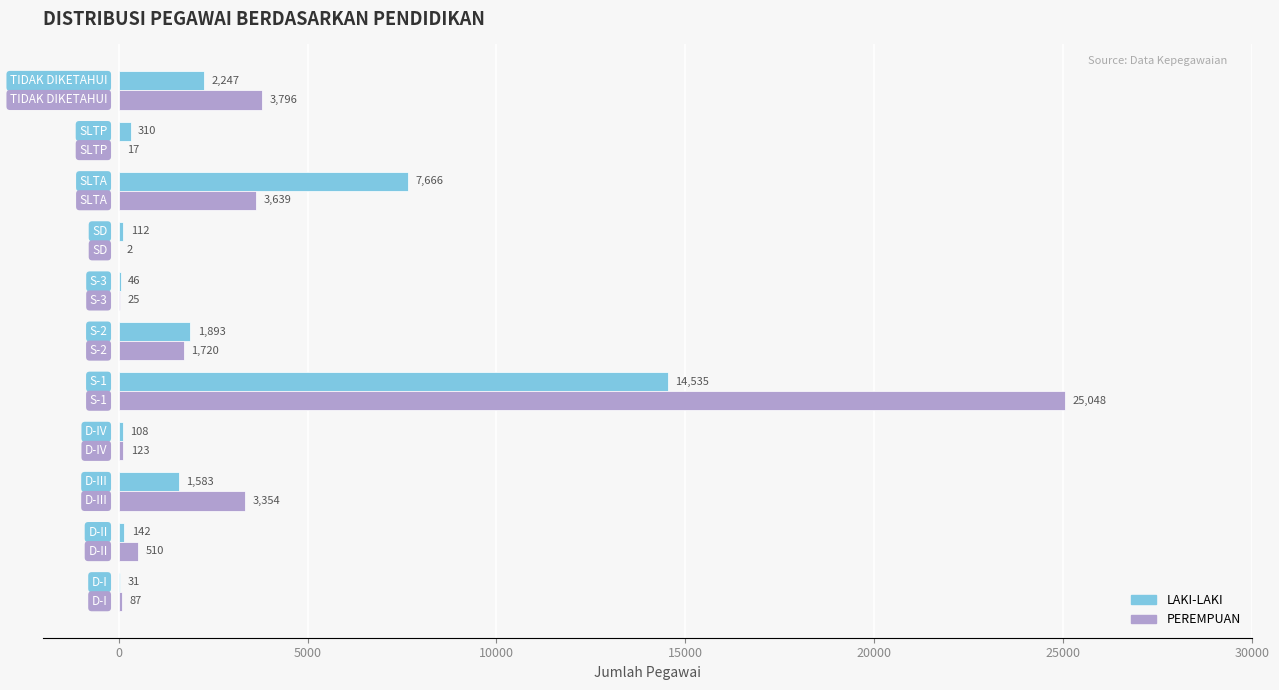

What are all the series names shown in the legend?

LAKI-LAKI, PEREMPUAN